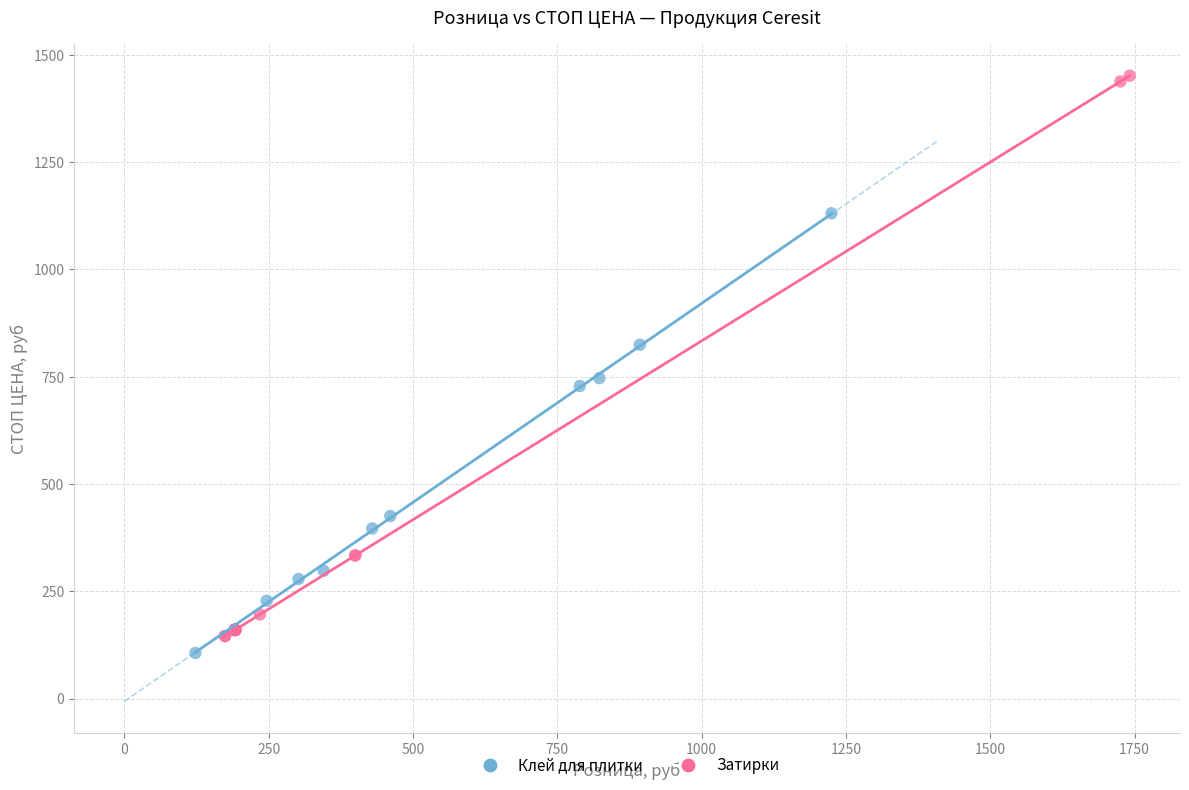

Which series contains the highest Y value?

Затирки